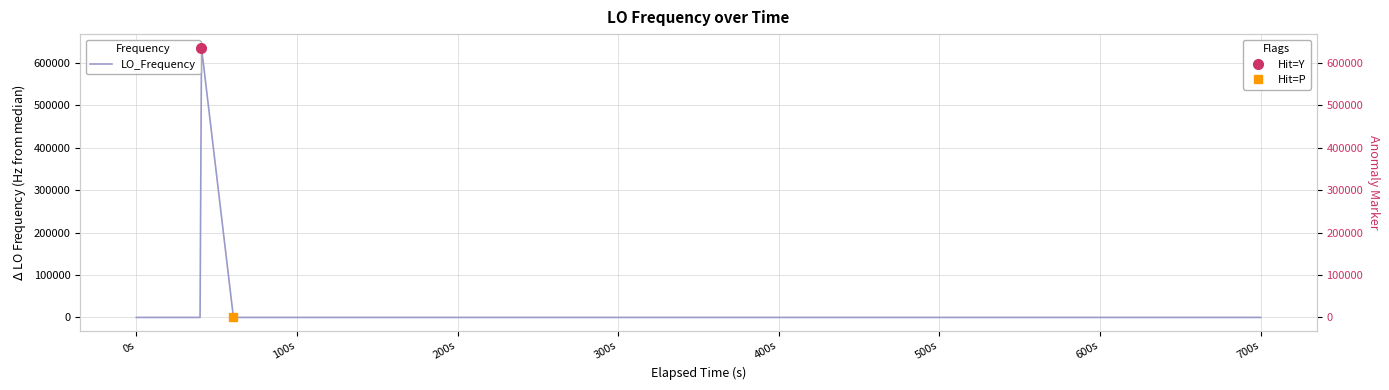

Does the chart have visible grid lines?

Yes